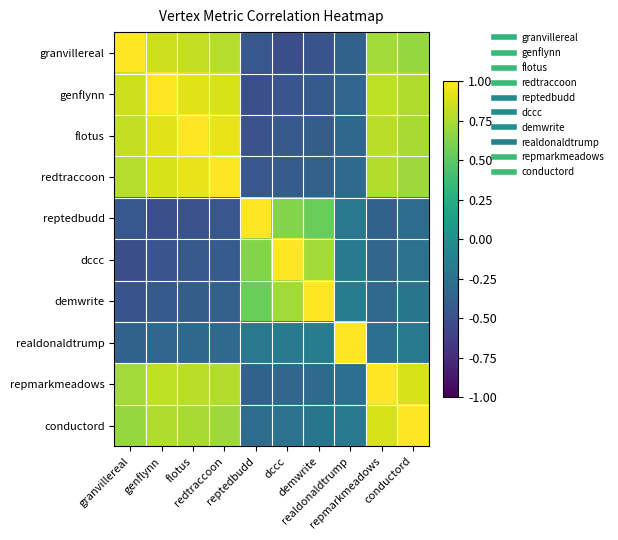

At how many categories does at least one series exceed 0?

10